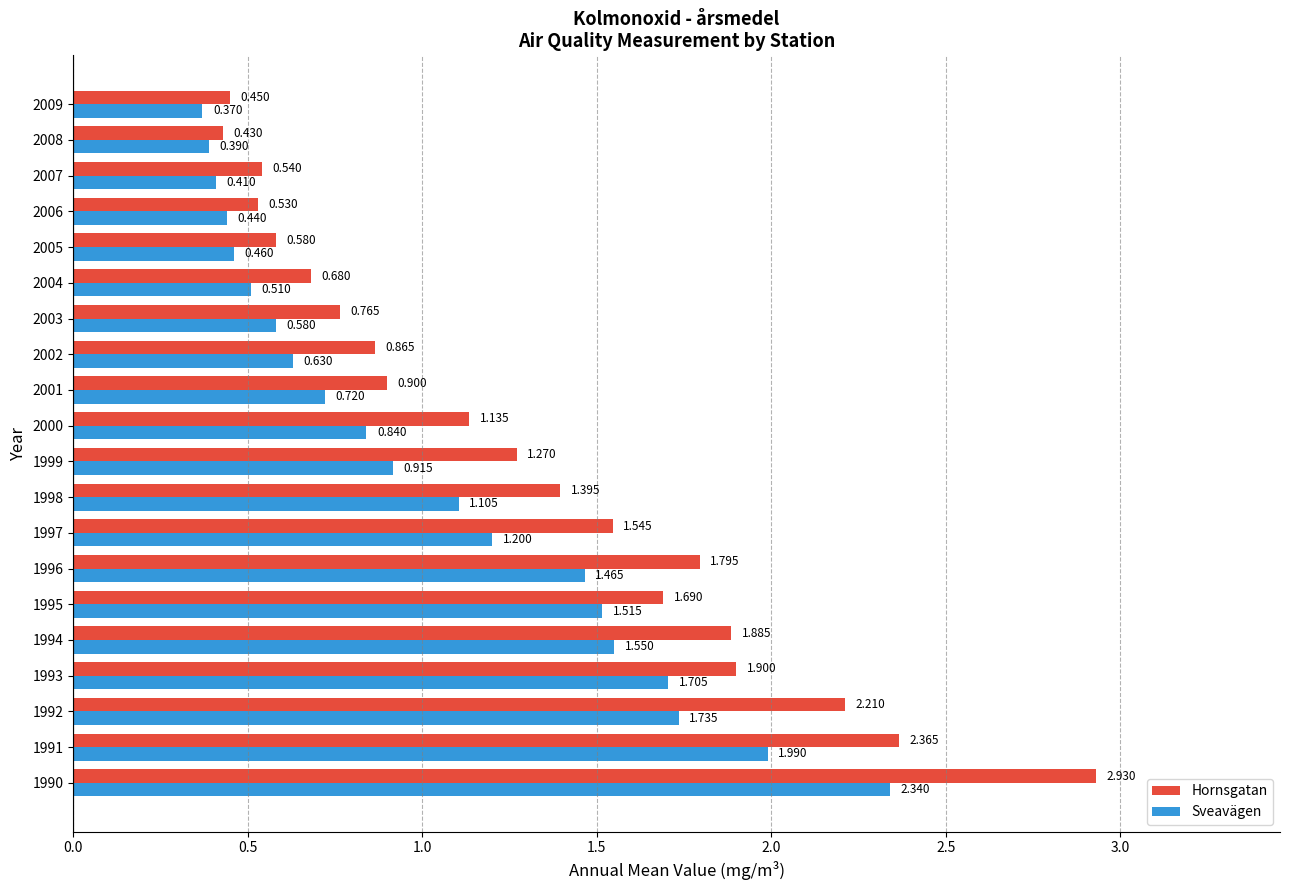

Is the value of Hornsgatan at 2008 greater than the value of Sveavägen at 2005?

No